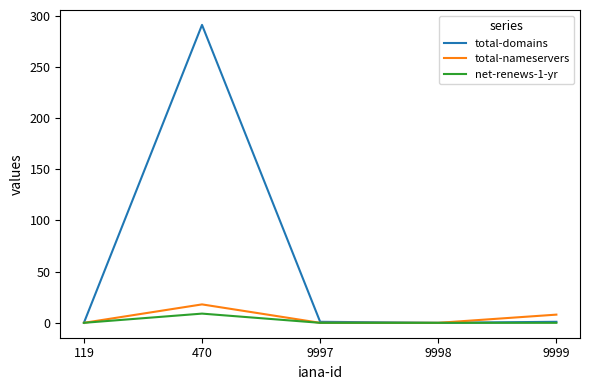

Is it true that total-nameservers equals 8 at 9999?

True